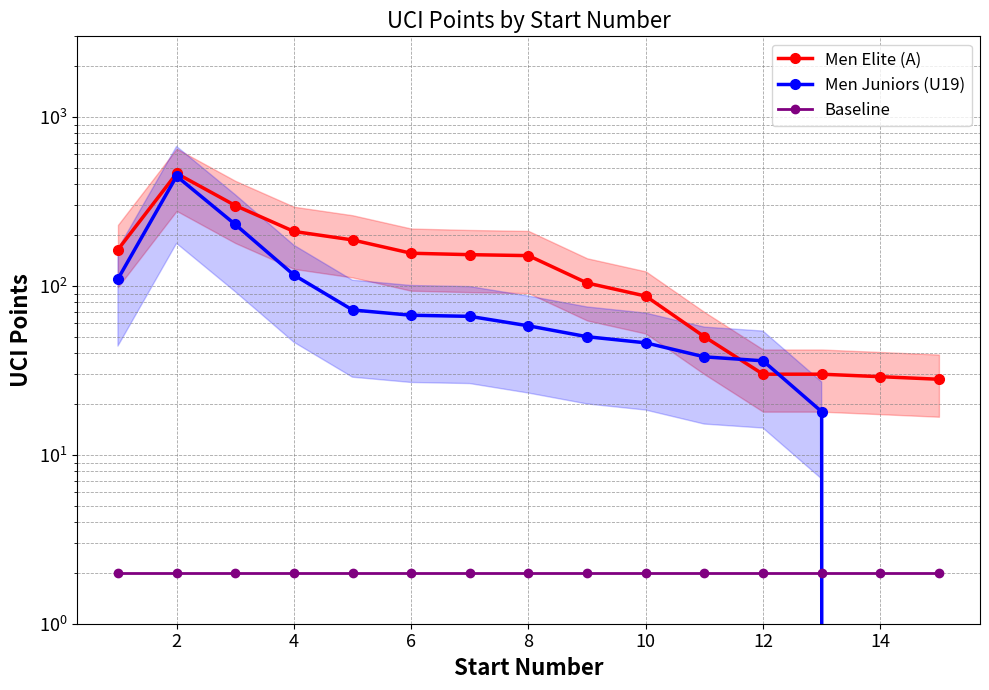

At 2, list the series in order from smallest to largest.

Baseline, Men Juniors (U19), Men Elite (A)